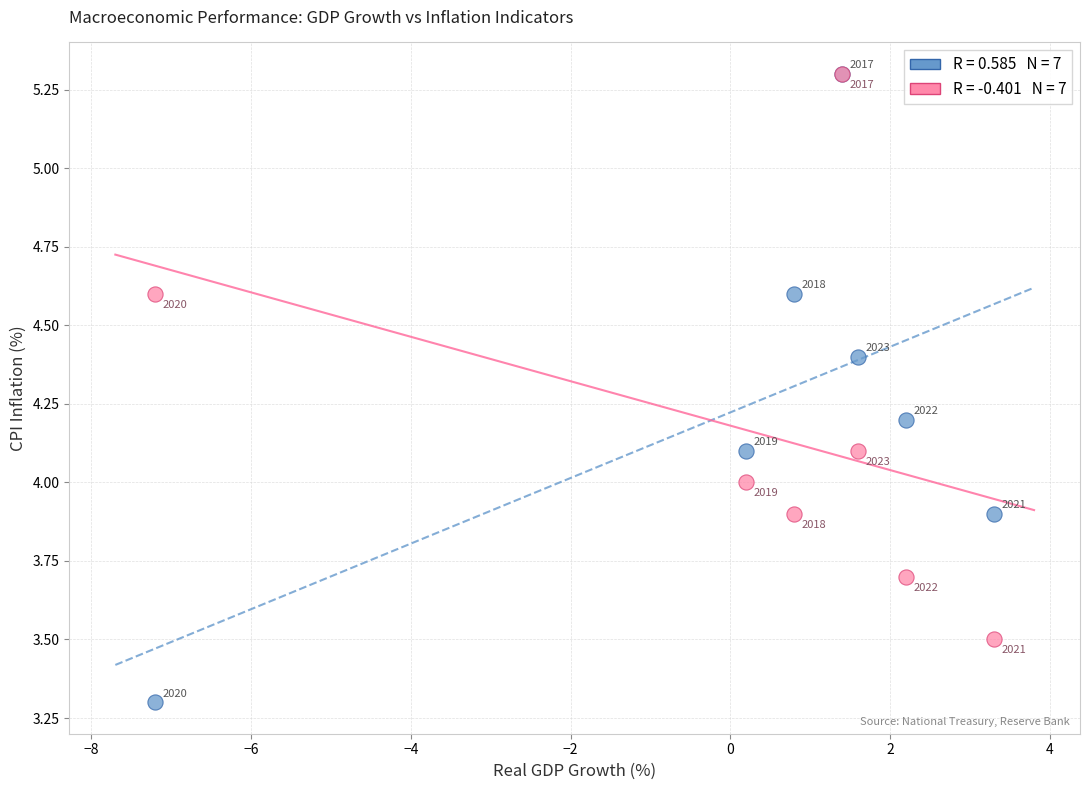

Across all series, what Y value is closest to 4?

4.0